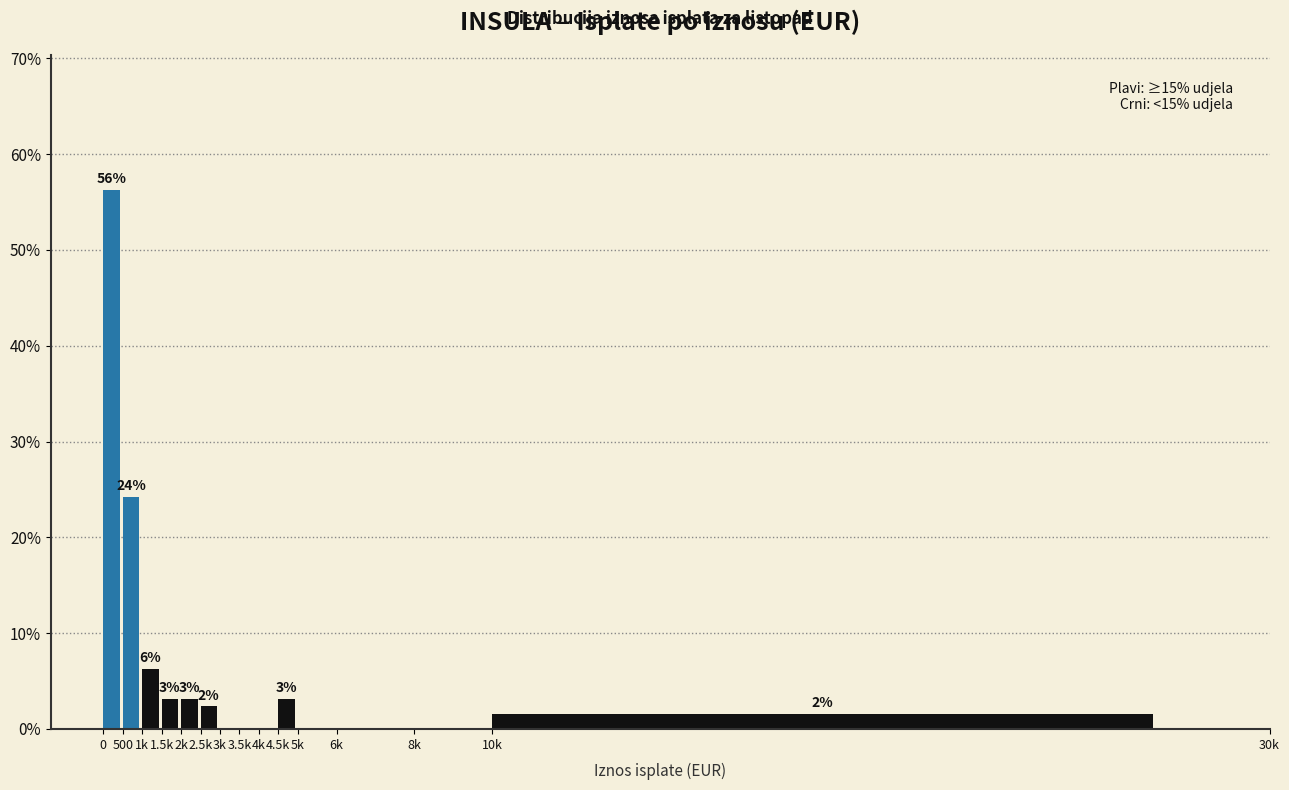

Are the bars horizontal?

No